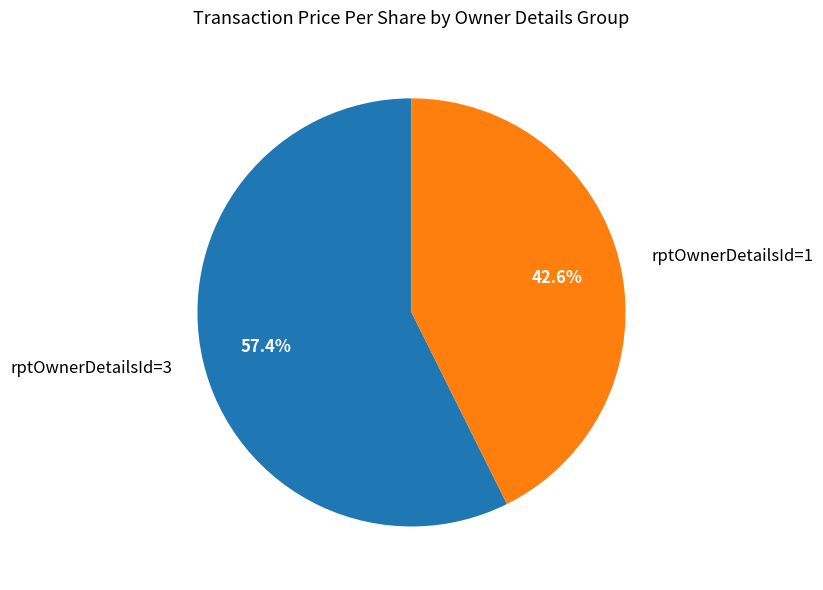

Which category has the smallest portion of the pie?

rptOwnerDetailsId=1